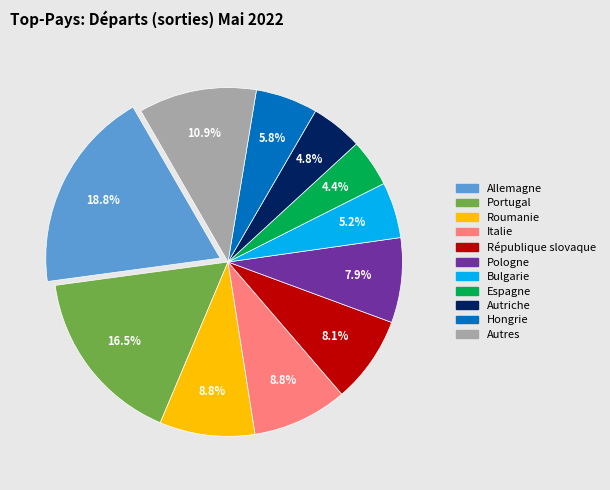

What portion of the pie excludes Espagne?

95.6%